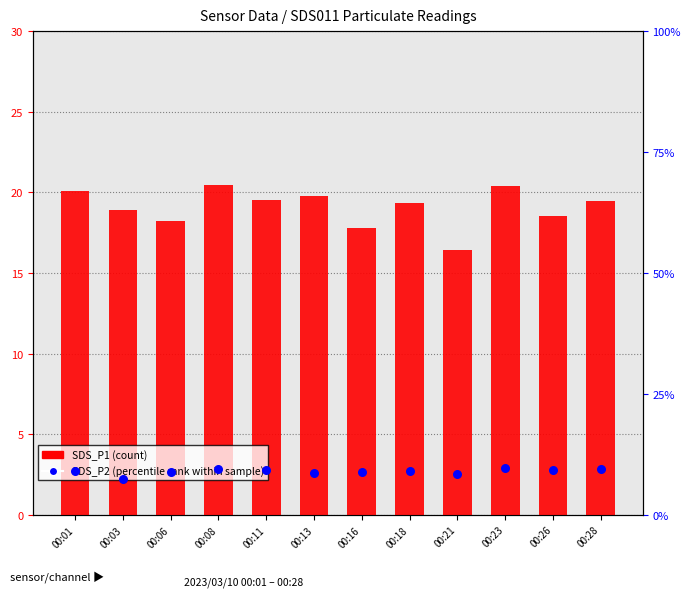

Is the value of SDS_P1 (count) at 00:16 greater than the value of SDS_P2 (percentile rank within sample) at 00:01?

Yes